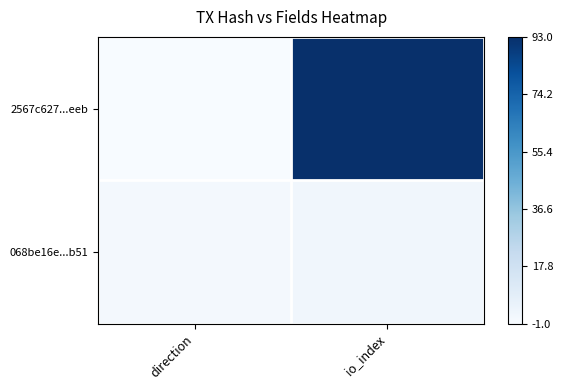

Reading left to right, what are all the values shown in this chart?

2567c627...eeb: direction=0.0	io_index=1.0
068be16e...b51: direction=0.0	io_index=0.0